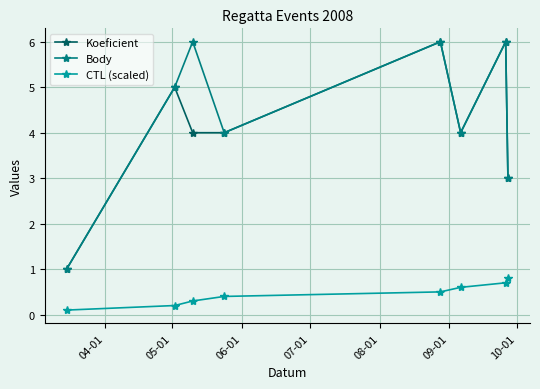

How many categories are shown in the chart?

8